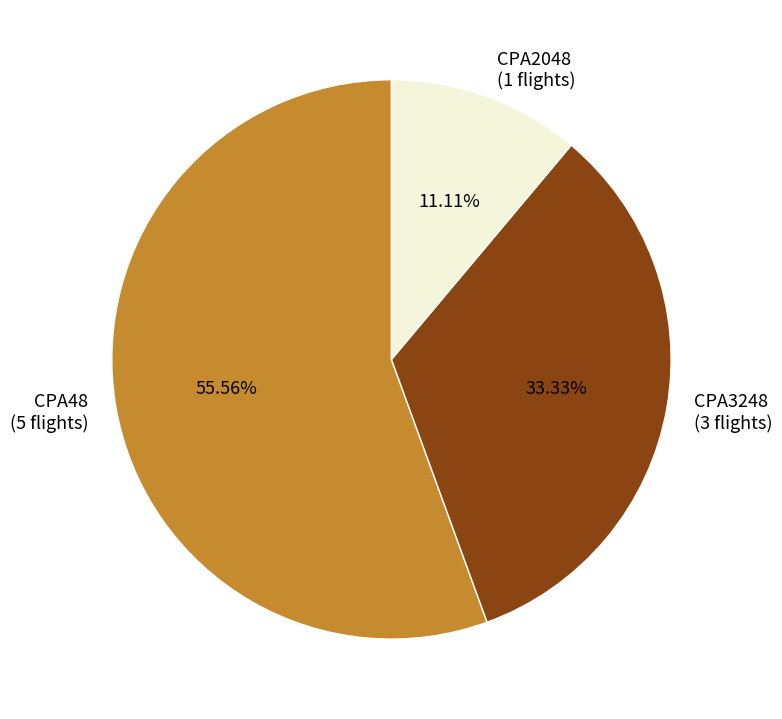

True or false: CPA48 accounts for 56% of the total.

True